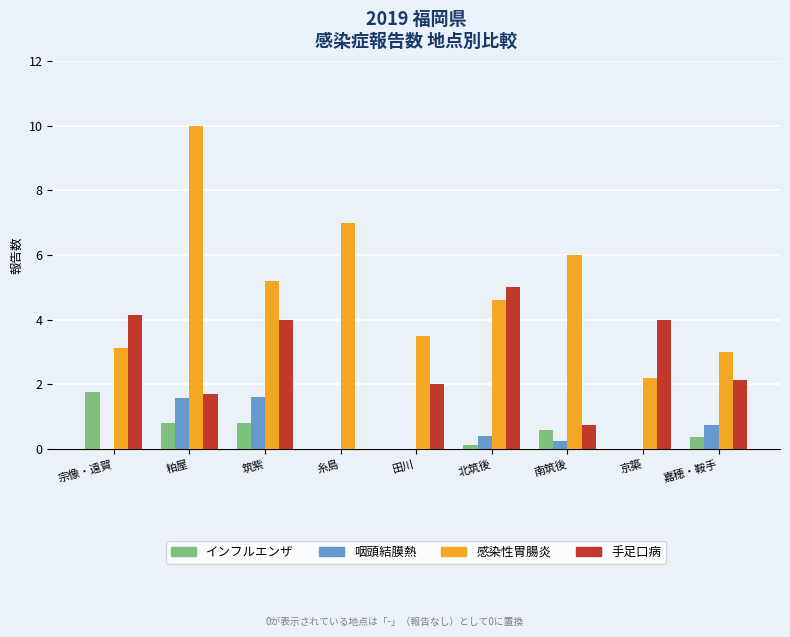

Count the number of data series in this chart.

4